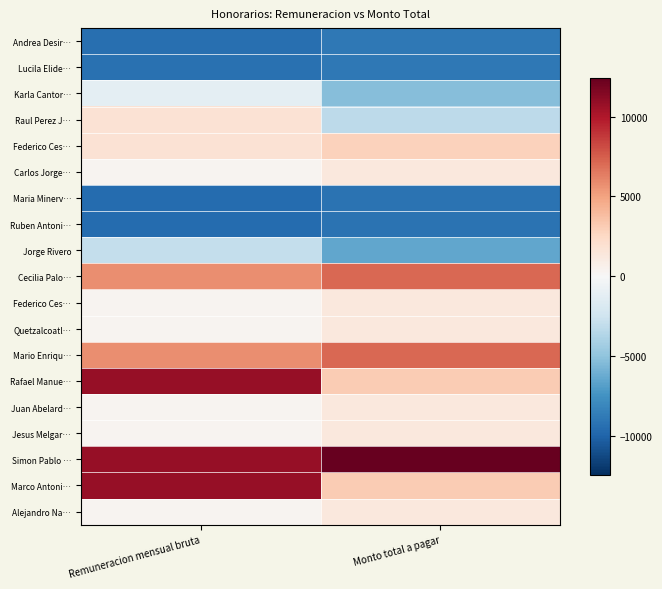

What is the spread (max minus min) of values at Monto total a pagar?

21624.0